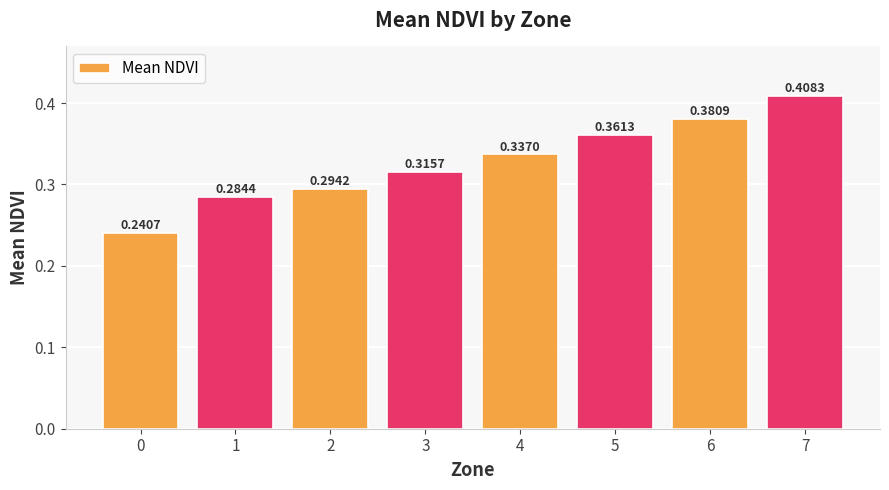

The value at 5 is 0.6. True or false?

False